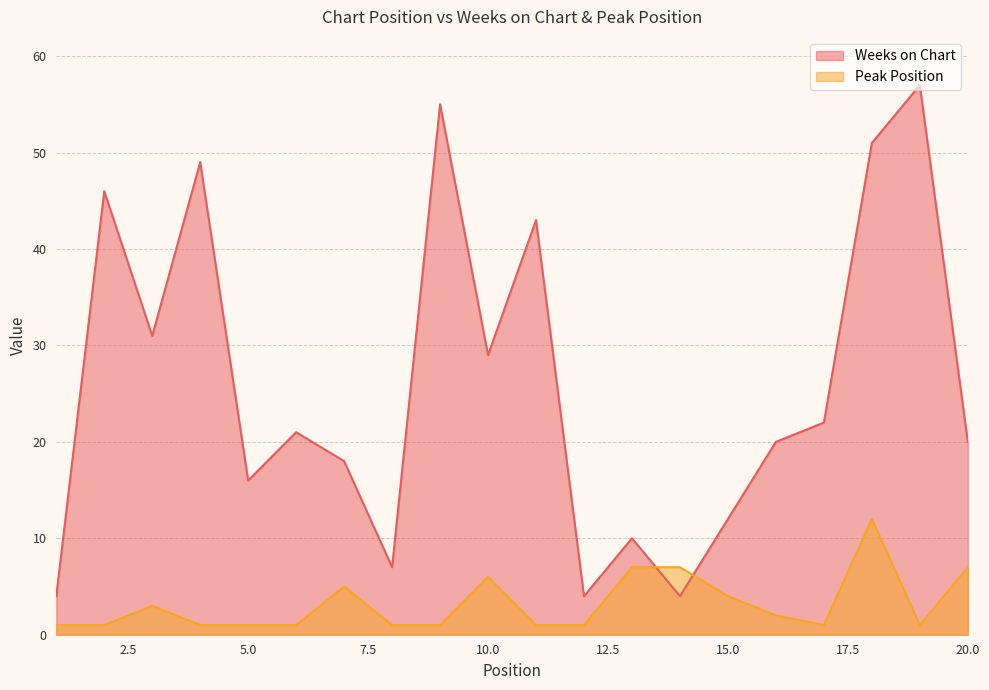

At which category does Weeks on Chart reach its first local valley?

3